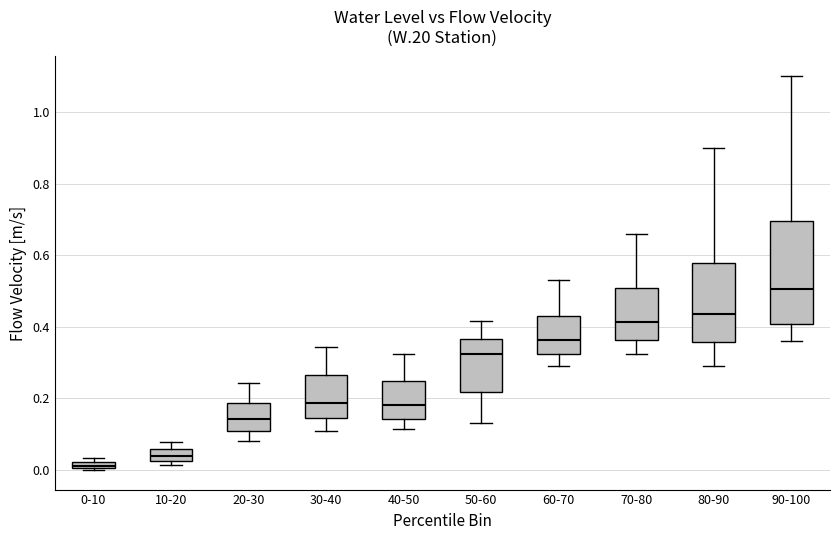

Which box's median line is the highest?

90-100